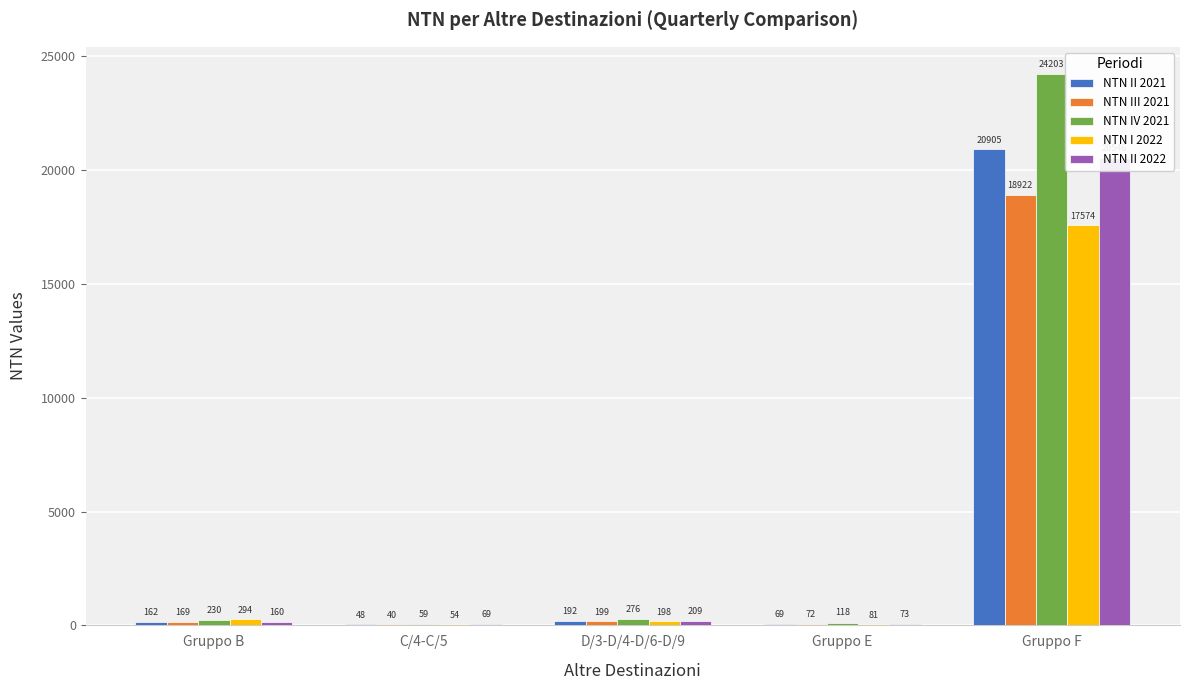

At which label does NTN II 2021 reach its minimum?

C/4-C/5